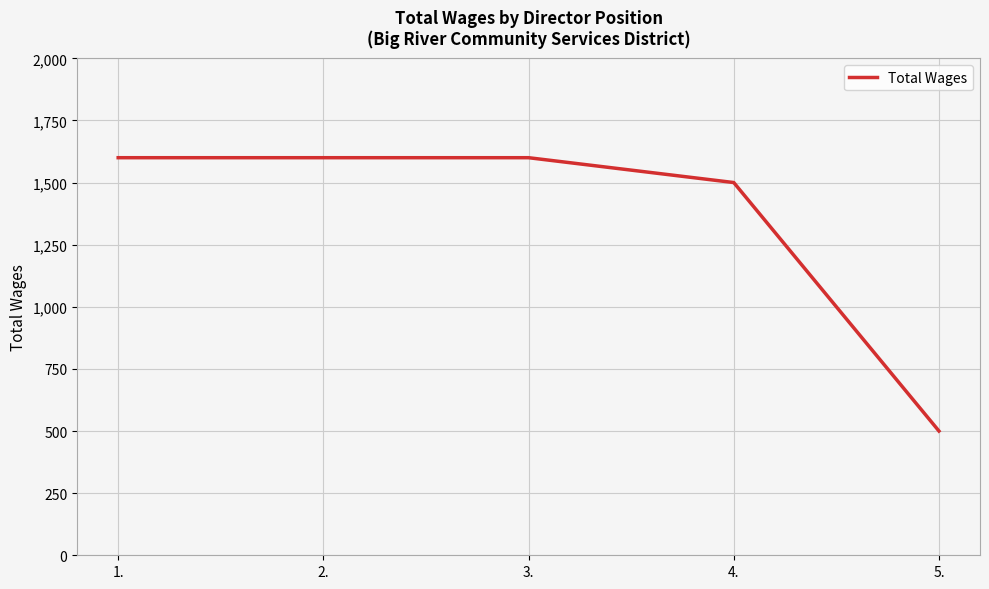

What is the minimum value shown in the chart?

500